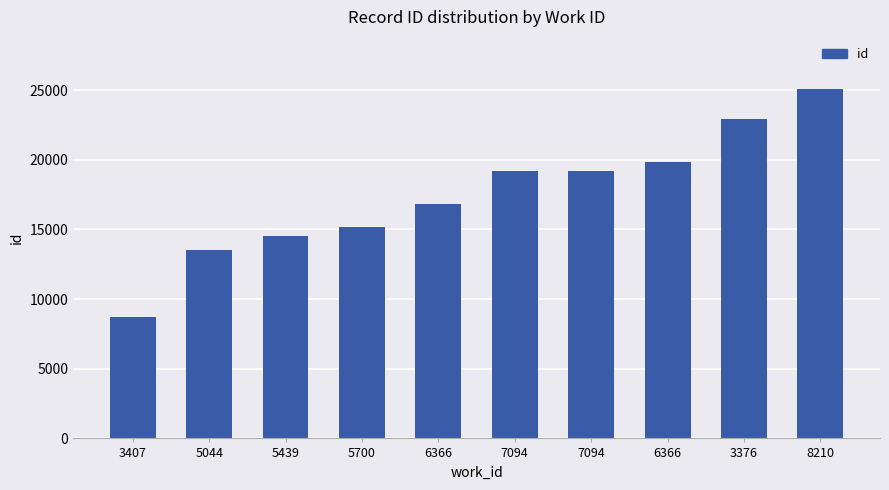

Count the number of categories in the chart.

10